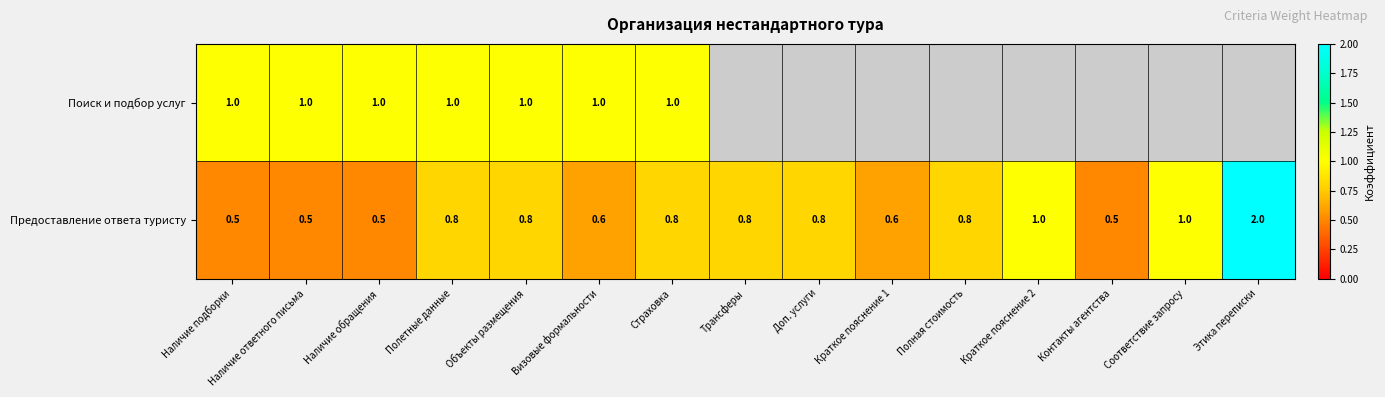

What is the sum of all Предоставление ответа туристу values?

12.0